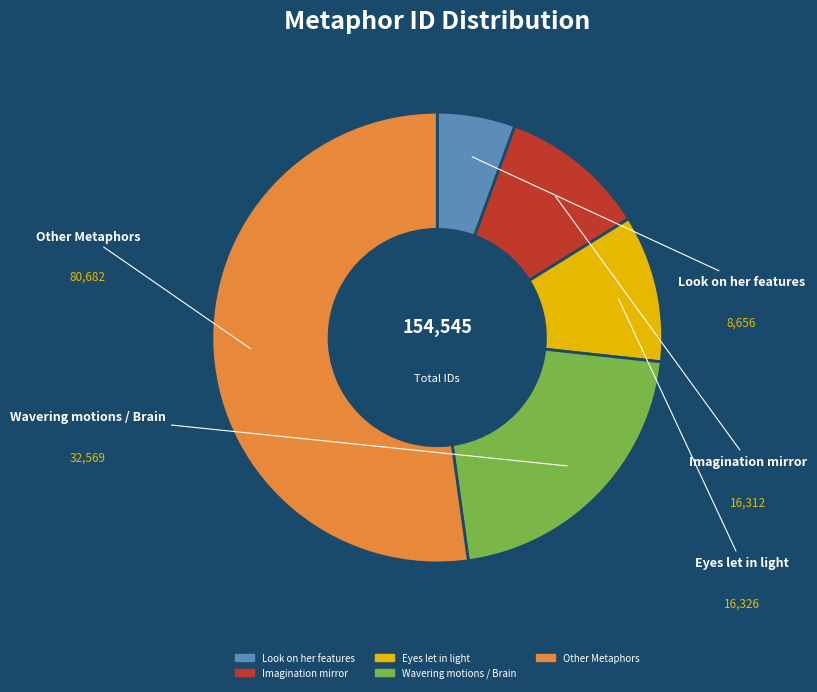

Is there any slice that represents more than half of the pie?

Yes